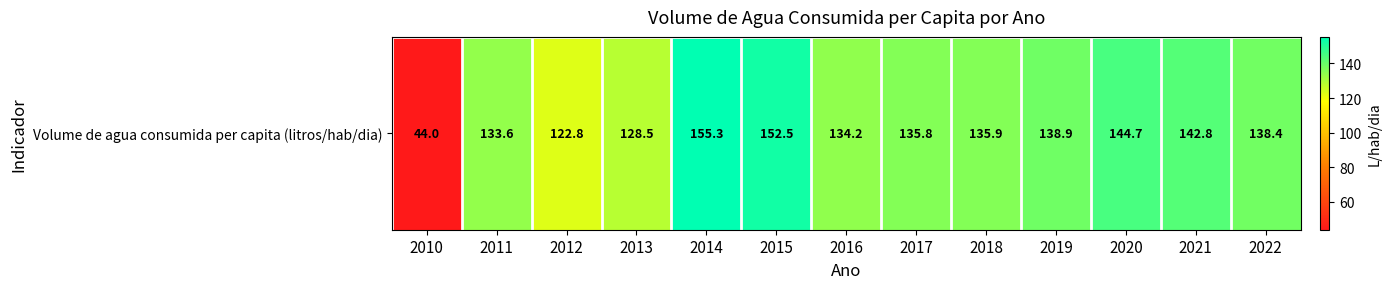

What is the minimum value shown in the chart?

44.0